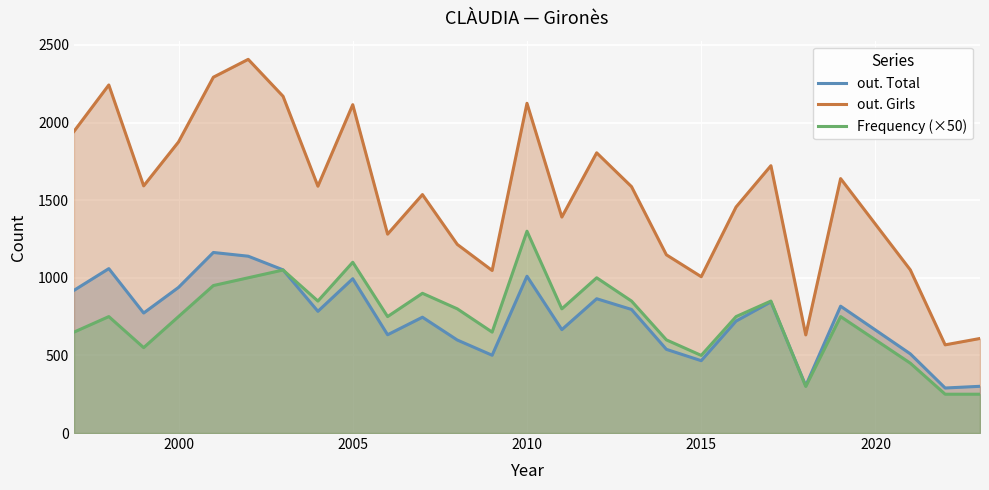

What is the greatest value displayed?

2407